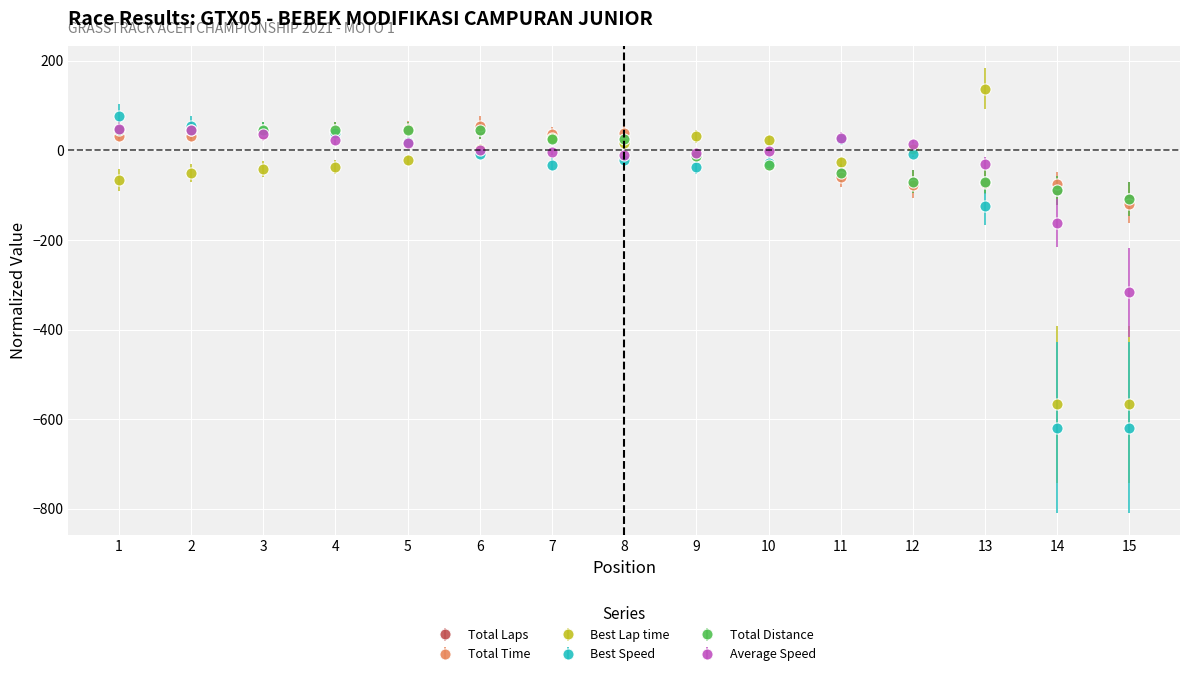

List the labels in order of Best Speed value, smallest first.

14, 15, 13, 9, 7, 10, 8, 6, 12, 5, 11, 4, 3, 2, 1